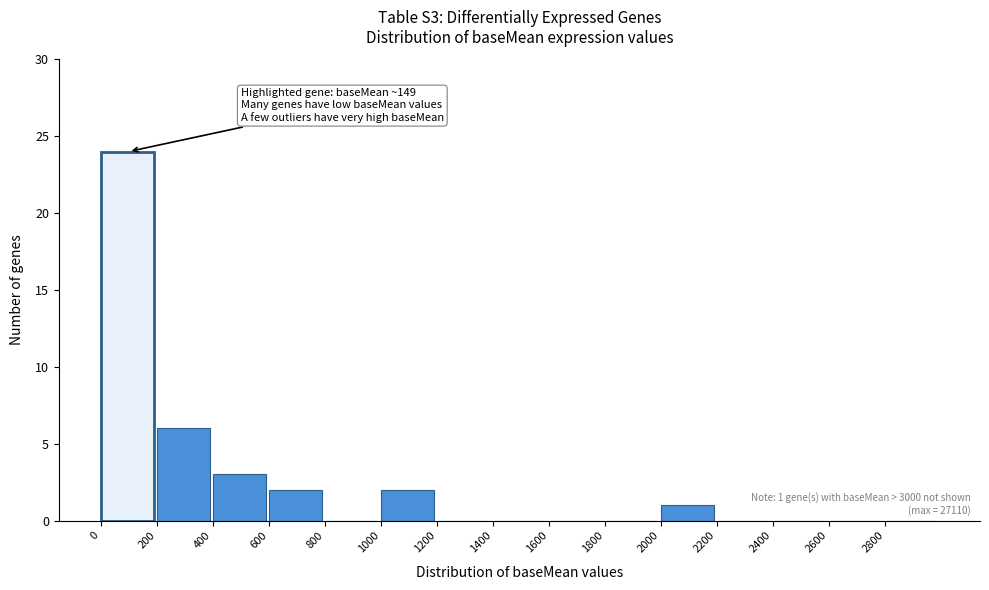

Which range on the x-axis has the tallest bar?

0 to 200